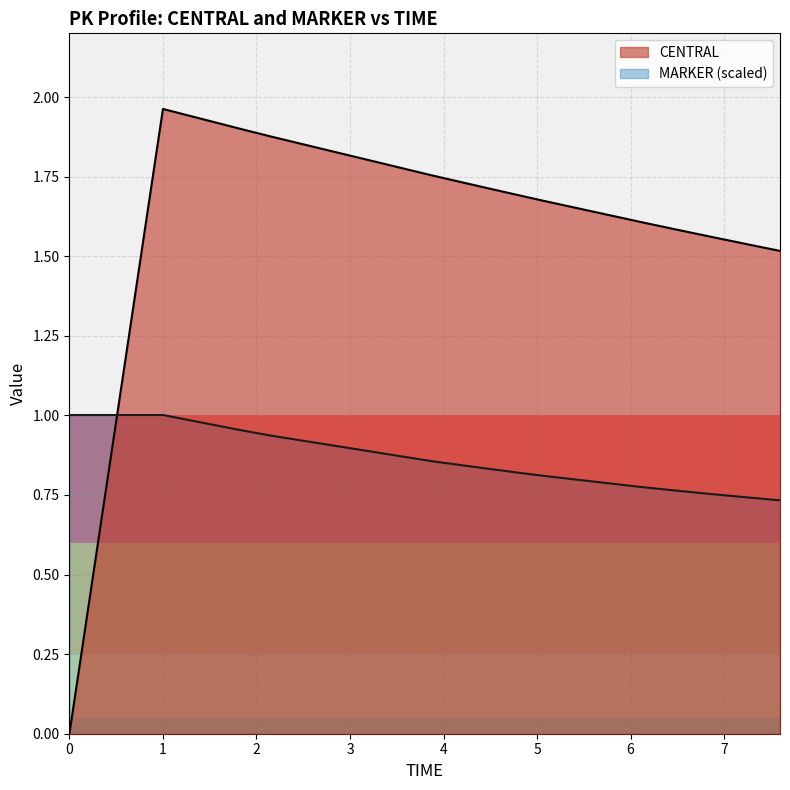

How many interior local peaks does the CENTRAL series have?

1